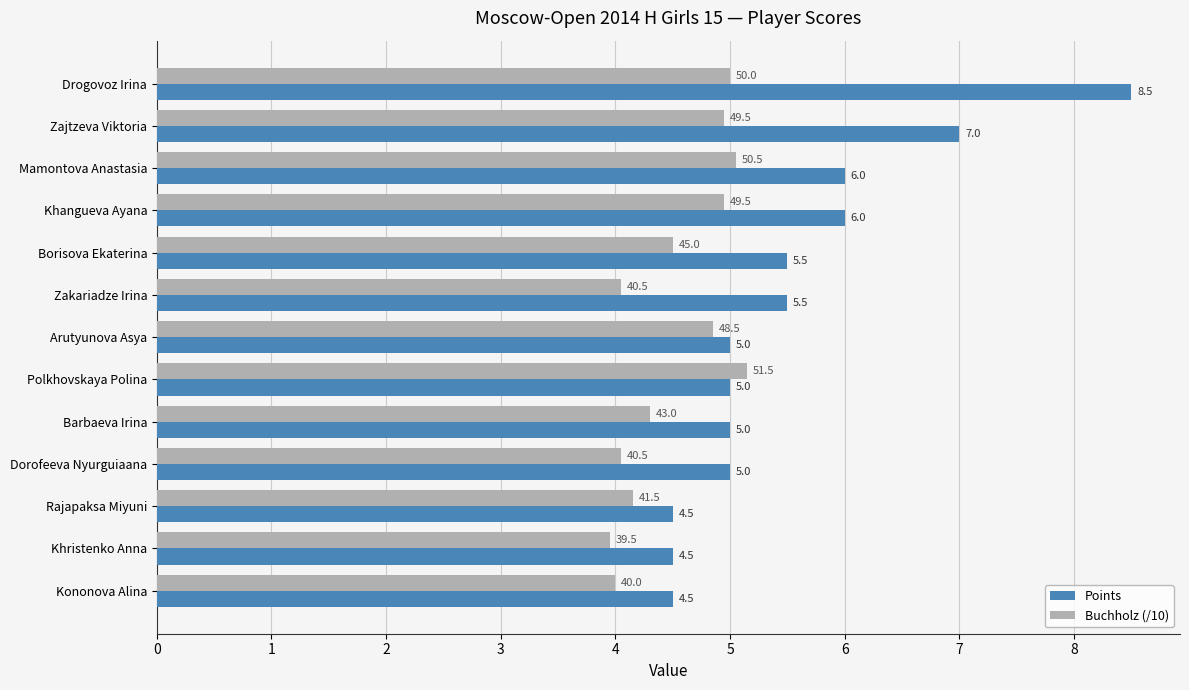

What is the difference between the maximum and minimum values in the Buchholz (/10) series?

1.2